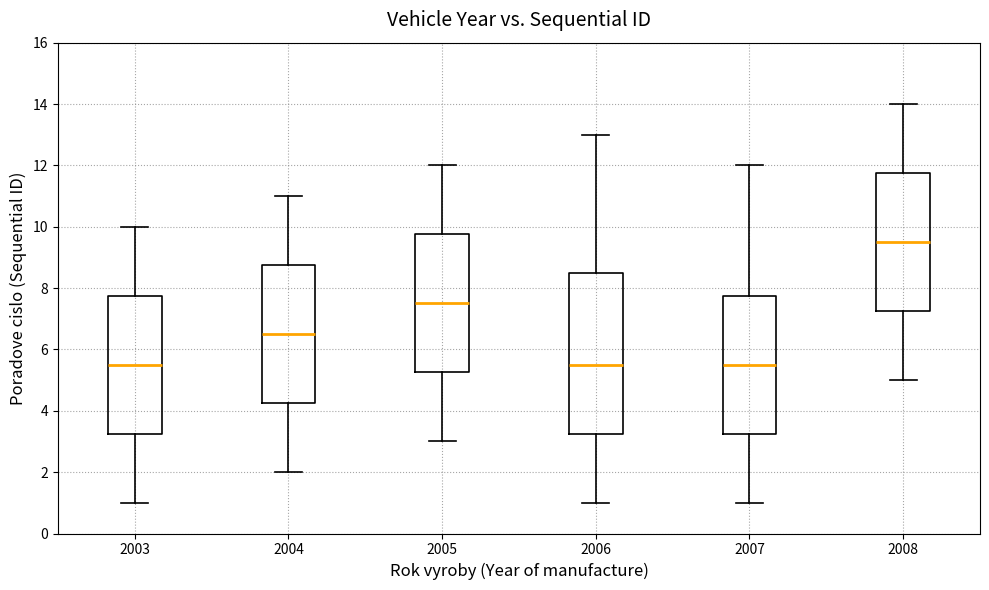

Which box is the tallest, from its lower edge to its upper edge?

2006